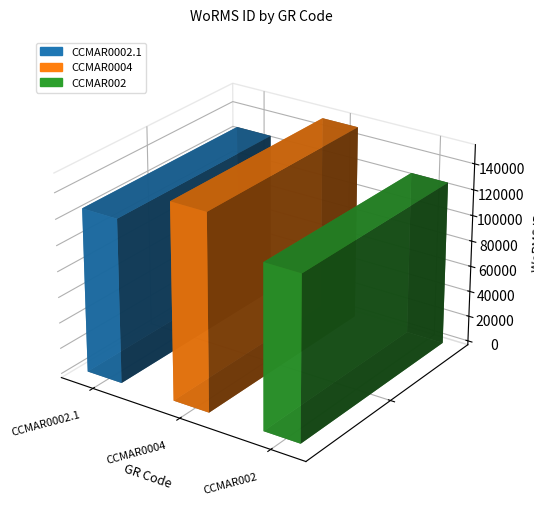

List the labels in order of value, largest first.

CCMAR0004, CCMAR0002.1, CCMAR002